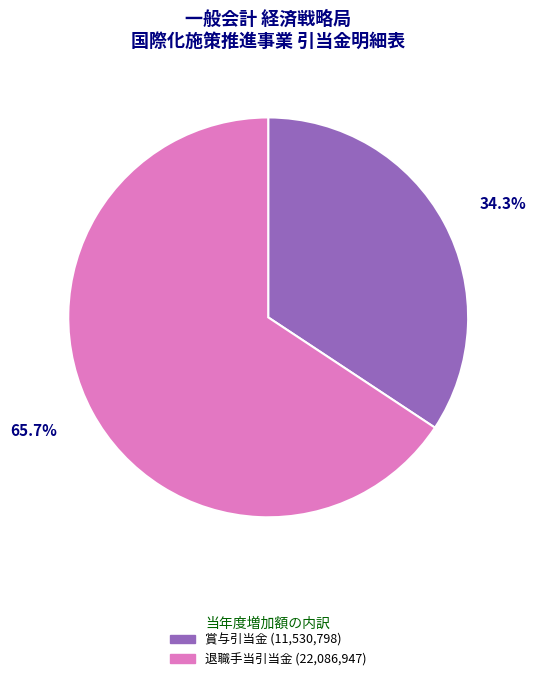

How many segments does this pie chart have?

2